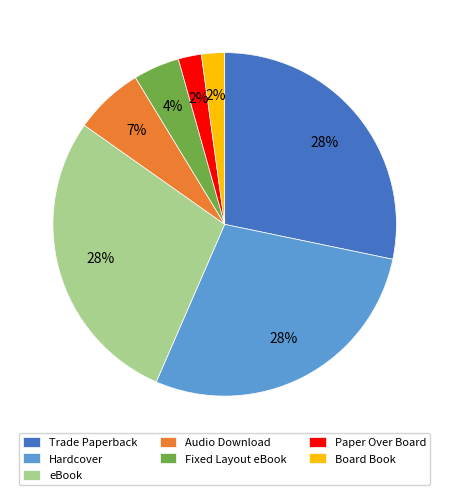

Is there a majority slice in this chart?

No